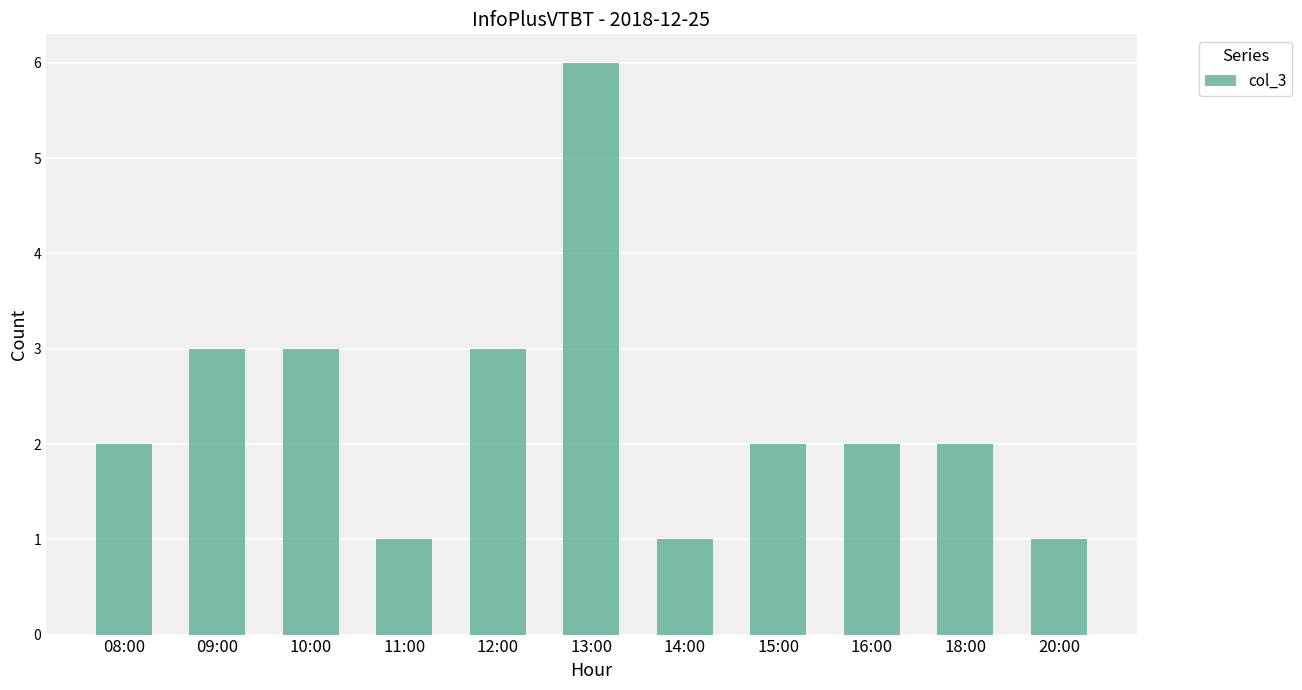

What is the change in value from 13:00 to 18:00?

-4